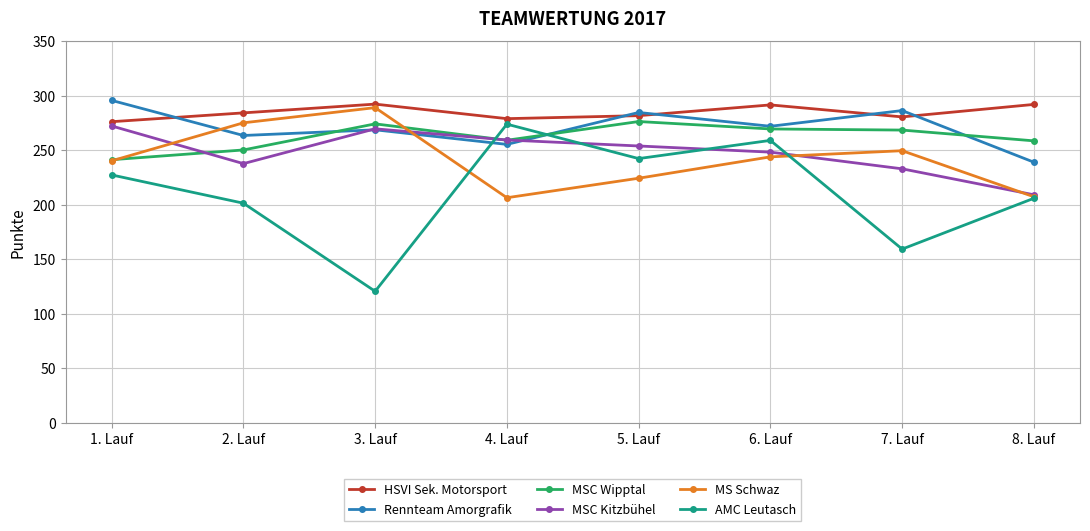

After their last crossing, which series has the higher values: MS Schwaz or Rennteam Amorgrafik?

Rennteam Amorgrafik